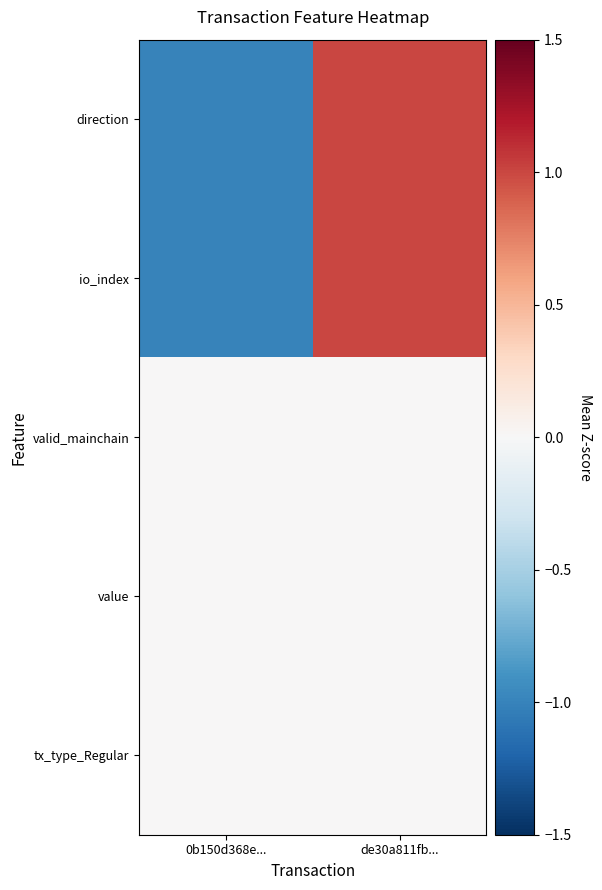

Which series changed the most between 0b150d368e... and de30a811fb...?

direction